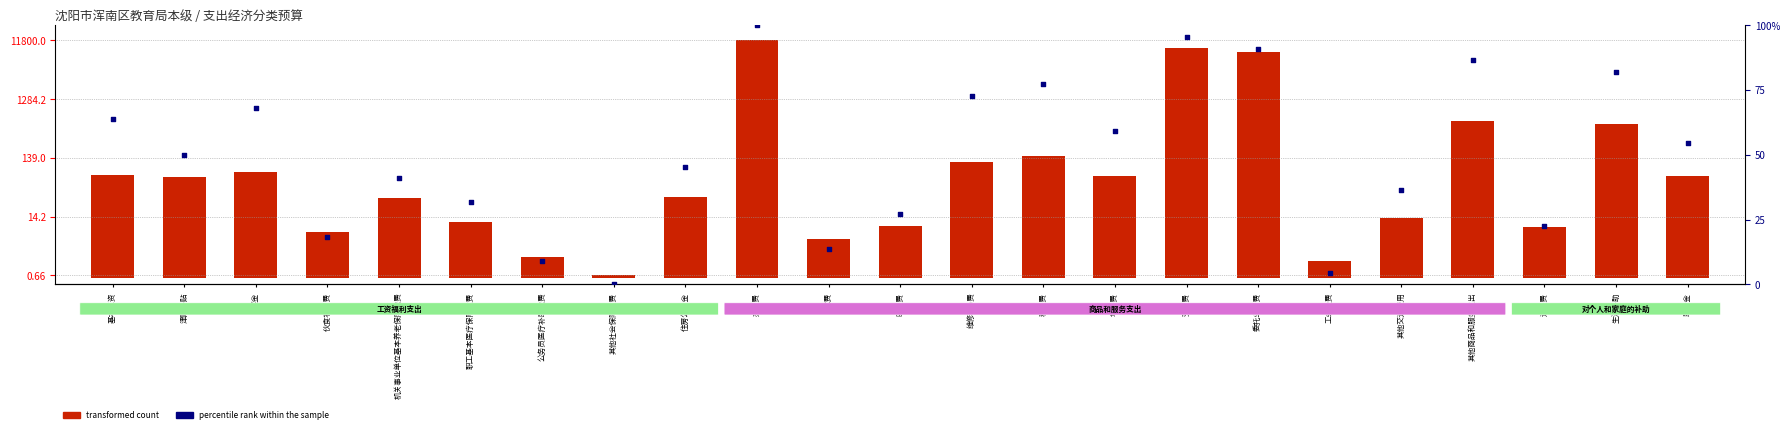

Which series reaches the maximum Y coordinate?

percentile rank within the sample